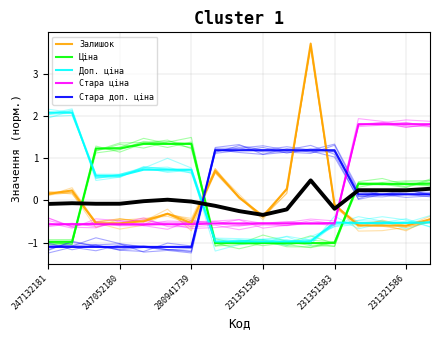

The value of Залишок at 11 is 3.7. True or false?

True